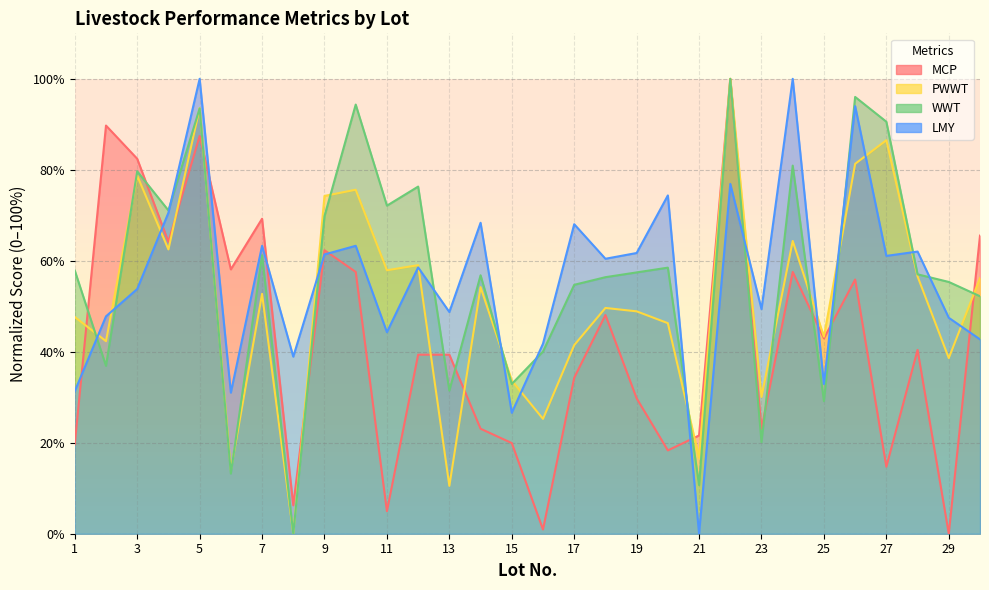

What value does the MCP series have at 6?

58.1